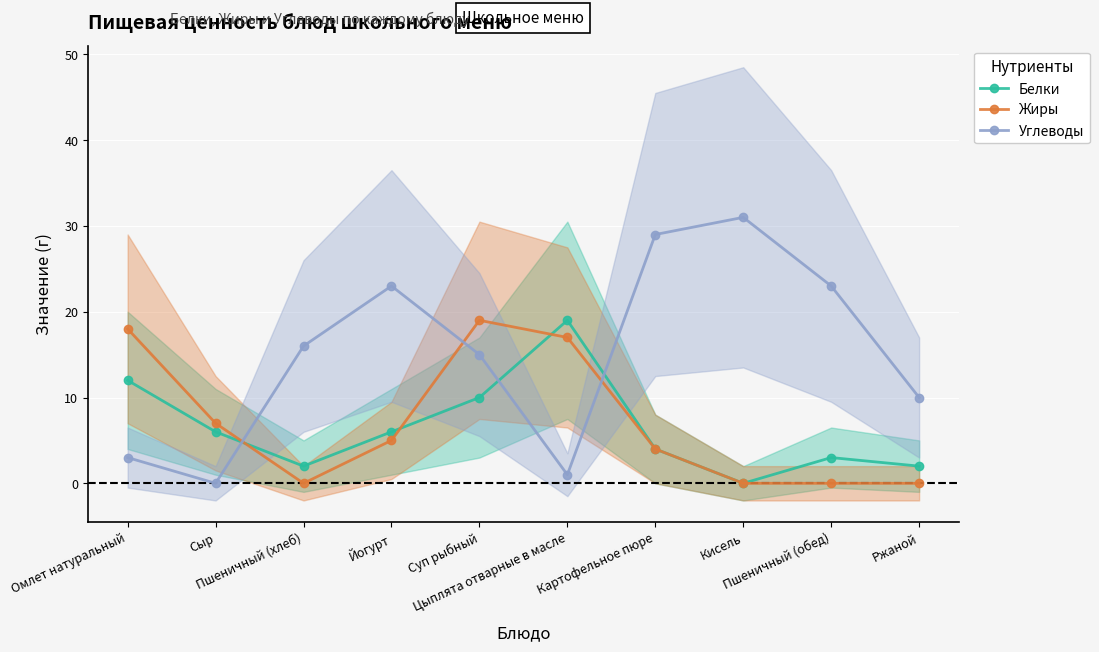

Which series ends up on top after the final intersection of Жиры and Белки?

Белки